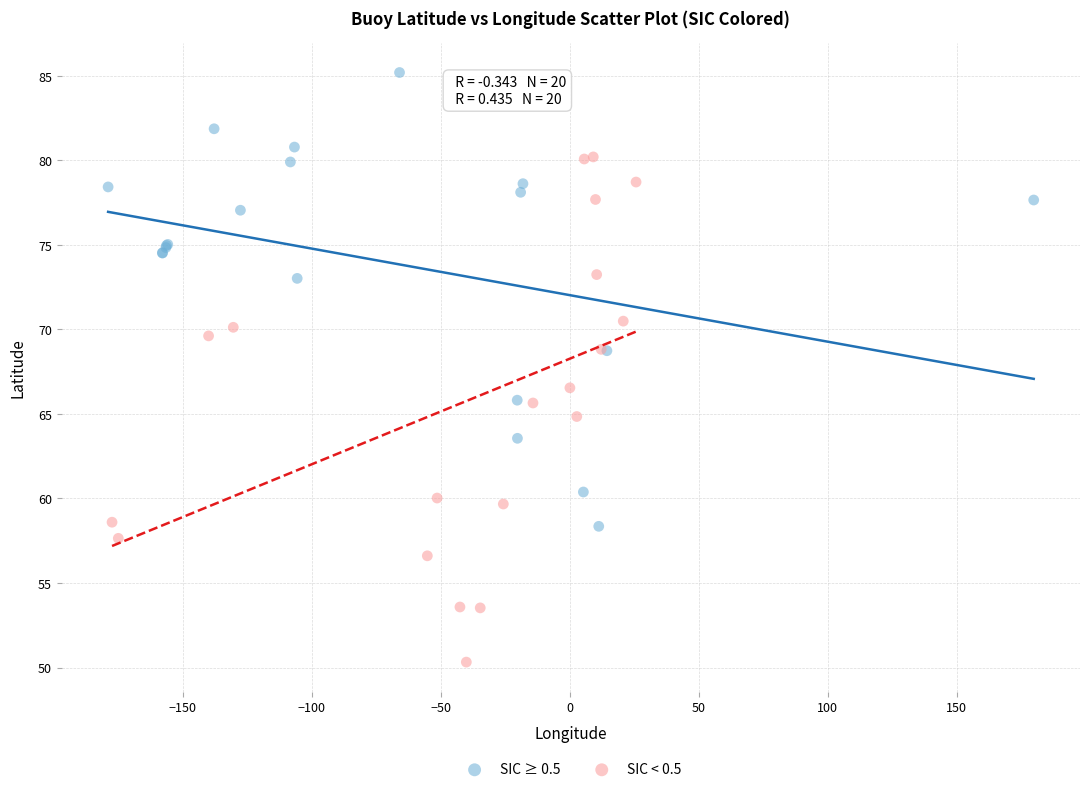

Which series has the widest spread of Y values?

SIC < 0.5